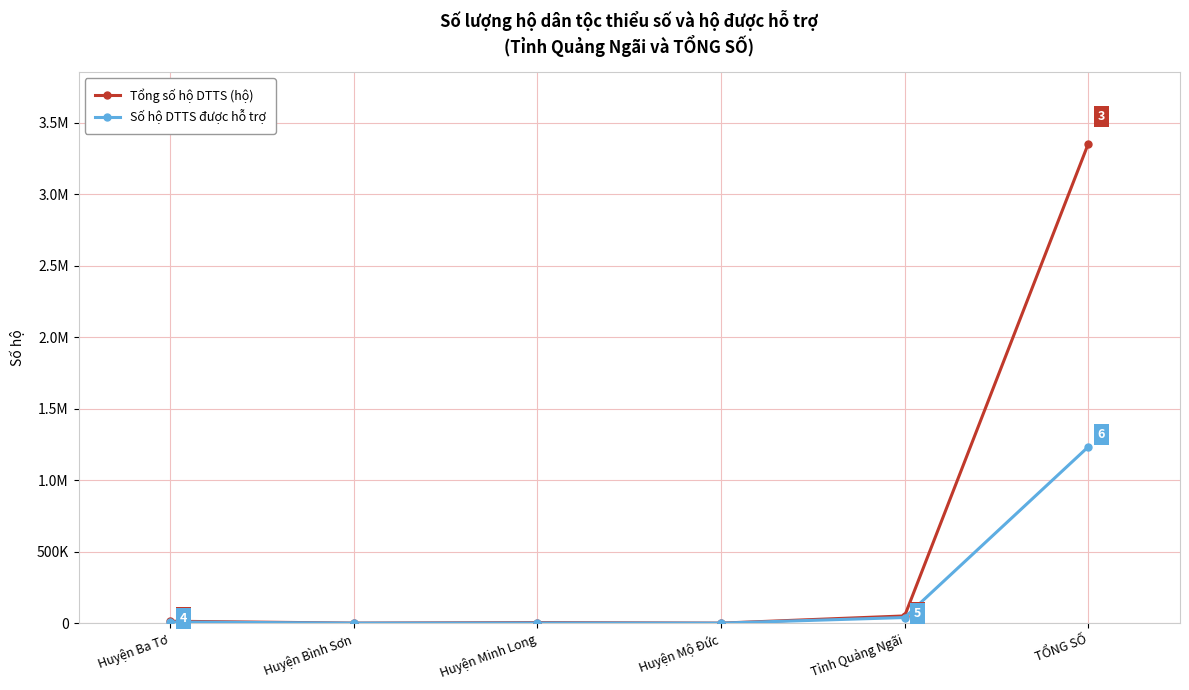

What is the difference between the highest and lowest values at Huyện Bình Sơn?

65